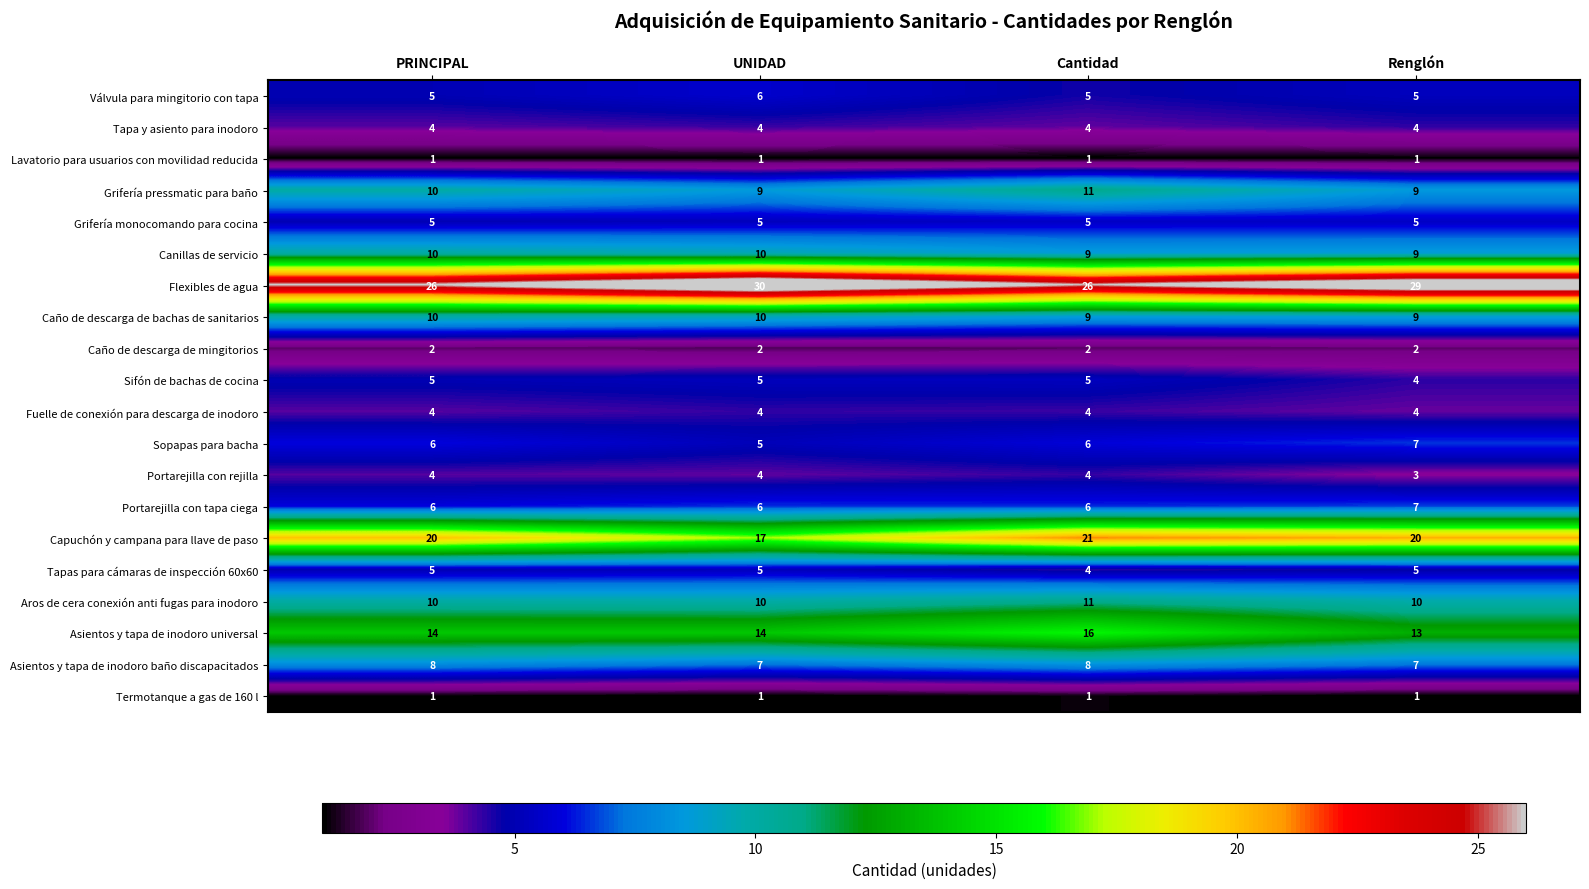

Between PRINCIPAL and Renglón, which series saw the biggest shift?

row_6